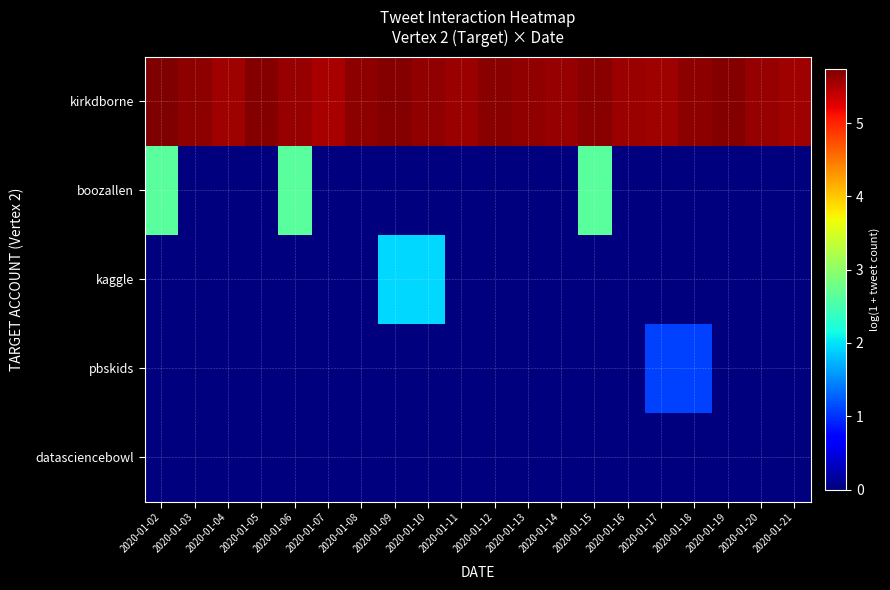

Reading left to right, transcribe all the data shown in this chart.

kirkdborne: 2020-01-02=5.7	2020-01-03=5.7	2020-01-04=5.6	2020-01-05=5.7	2020-01-06=5.6	2020-01-07=5.5	2020-01-08=5.7	2020-01-09=5.7	2020-01-10=5.6	2020-01-11=5.6	2020-01-12=5.7	2020-01-13=5.6	2020-01-14=5.6	2020-01-15=5.7	2020-01-16=5.6	2020-01-17=5.6	2020-01-18=5.7	2020-01-19=5.7	2020-01-20=5.6	2020-01-21=5.6
boozallen: 2020-01-02=2.6	2020-01-03=0.0	2020-01-04=0.0	2020-01-05=0.0	2020-01-06=2.6	2020-01-07=0.0	2020-01-08=0.0	2020-01-09=0.0	2020-01-10=0.0	2020-01-11=0.0	2020-01-12=0.0	2020-01-13=0.0	2020-01-14=0.0	2020-01-15=2.6	2020-01-16=0.0	2020-01-17=0.0	2020-01-18=0.0	2020-01-19=0.0	2020-01-20=0.0	2020-01-21=0.0
kaggle: 2020-01-02=0.0	2020-01-03=0.0	2020-01-04=0.0	2020-01-05=0.0	2020-01-06=0.0	2020-01-07=0.0	2020-01-08=0.0	2020-01-09=1.9	2020-01-10=1.9	2020-01-11=0.0	2020-01-12=0.0	2020-01-13=0.0	2020-01-14=0.0	2020-01-15=0.0	2020-01-16=0.0	2020-01-17=0.0	2020-01-18=0.0	2020-01-19=0.0	2020-01-20=0.0	2020-01-21=0.0
pbskids: 2020-01-02=0.0	2020-01-03=0.0	2020-01-04=0.0	2020-01-05=0.0	2020-01-06=0.0	2020-01-07=0.0	2020-01-08=0.0	2020-01-09=0.0	2020-01-10=0.0	2020-01-11=0.0	2020-01-12=0.0	2020-01-13=0.0	2020-01-14=0.0	2020-01-15=0.0	2020-01-16=0.0	2020-01-17=1.1	2020-01-18=1.1	2020-01-19=0.0	2020-01-20=0.0	2020-01-21=0.0
datasciencebowl: 2020-01-02=0.0	2020-01-03=0.0	2020-01-04=0.0	2020-01-05=0.0	2020-01-06=0.0	2020-01-07=0.0	2020-01-08=0.0	2020-01-09=0.0	2020-01-10=0.0	2020-01-11=0.0	2020-01-12=0.0	2020-01-13=0.0	2020-01-14=0.0	2020-01-15=0.0	2020-01-16=0.0	2020-01-17=0.0	2020-01-18=0.0	2020-01-19=0.0	2020-01-20=0.0	2020-01-21=0.0